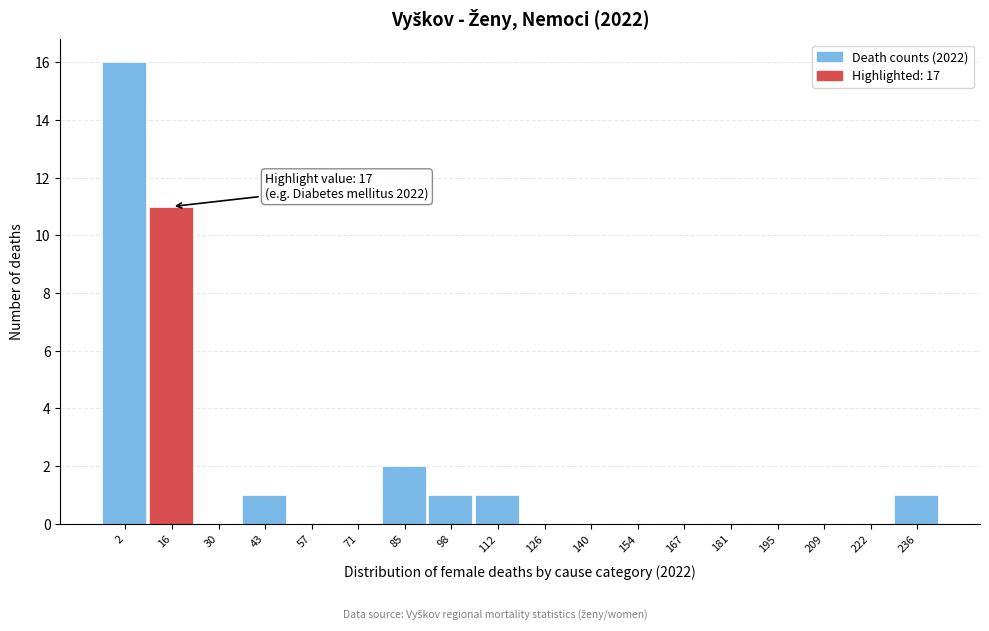

Reading left to right, transcribe all the data shown in this chart.

2=16	16=11	30=0	43=1	57=0	71=0	85=2	98=1	112=1	126=0	140=0	154=0	167=0	181=0	195=0	209=0	222=0	236=1